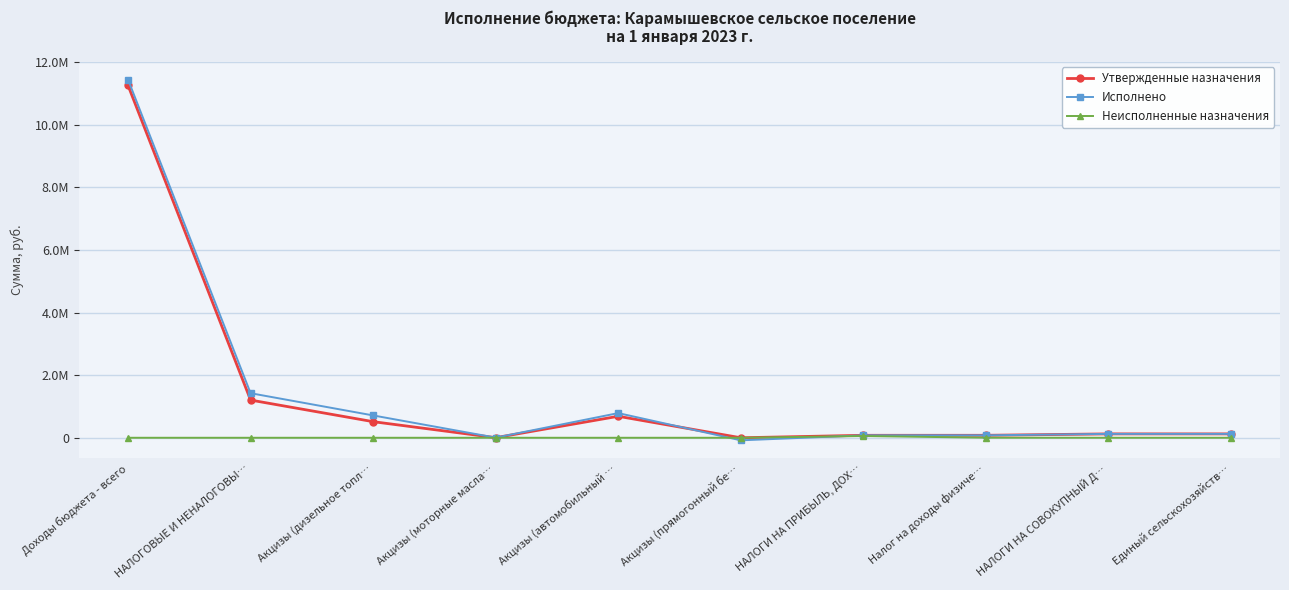

Reading right to left, list all the values displayed in this chart.

Утвержденные назначения: 123750.0	123750.0	78700.0	78700.0	0.0	686200.0	3600.0	514100.0	1203900.0	11253976.6
Исполнено: 123749.8	123749.8	77912.1	77912.1	-81858.4	787777.5	3854.0	713493.6	1423266.6	11440412.5
Неисполненные назначения: 0.2	0.2	1533.0	56089.1	0.0	0.0	0.0	0.0	0.0	0.0